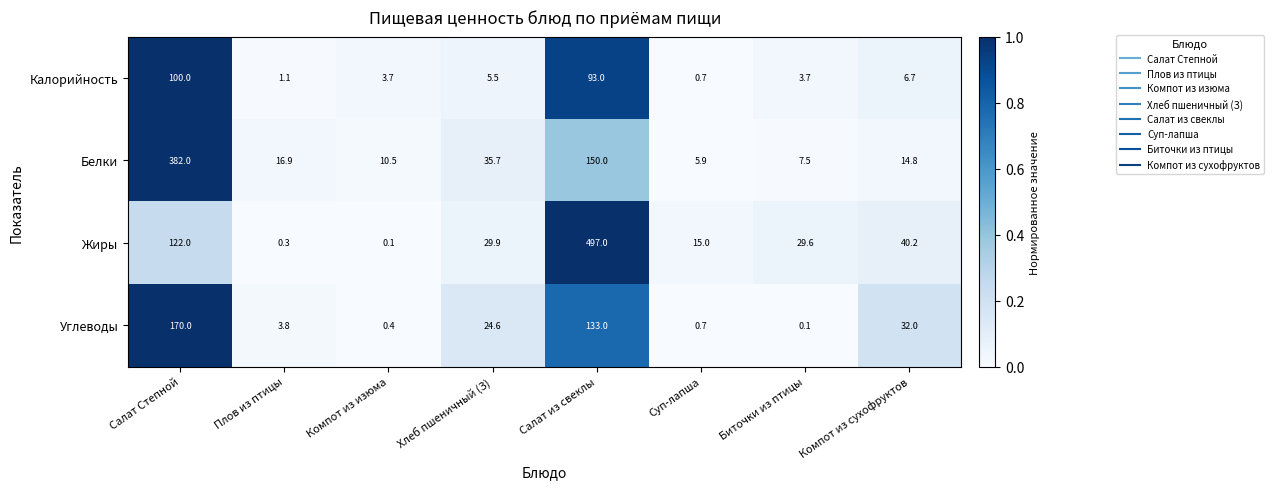

At which category is the sum across all series the highest?

Салат из свеклы